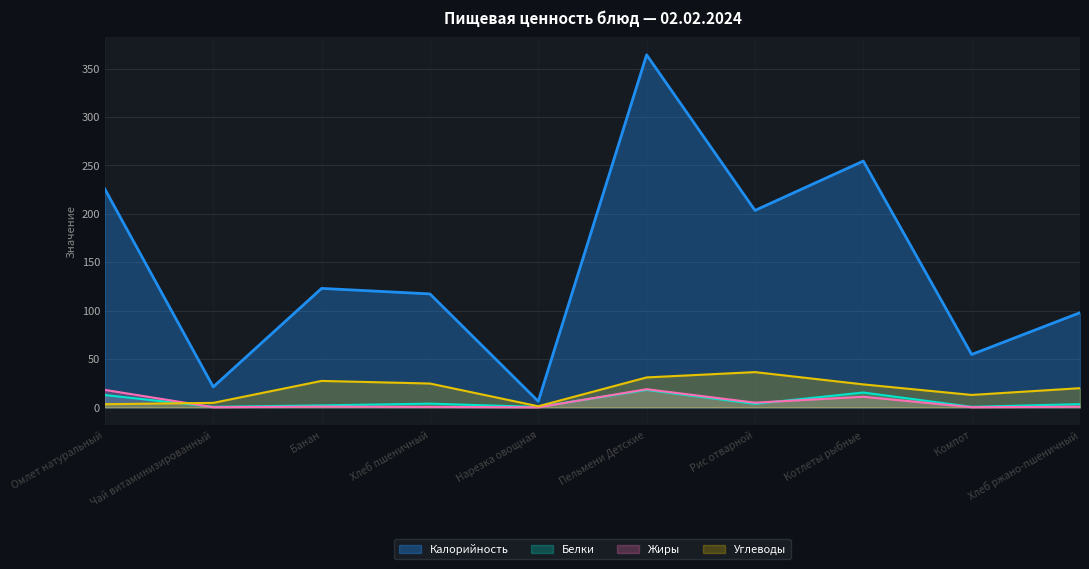

What is the value of the Жиры point at the 1st from the left?

18.0